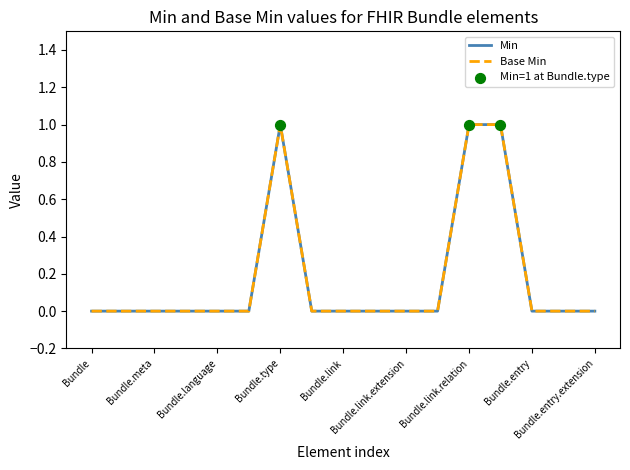

Is this an area chart (filled region under the line)?

No